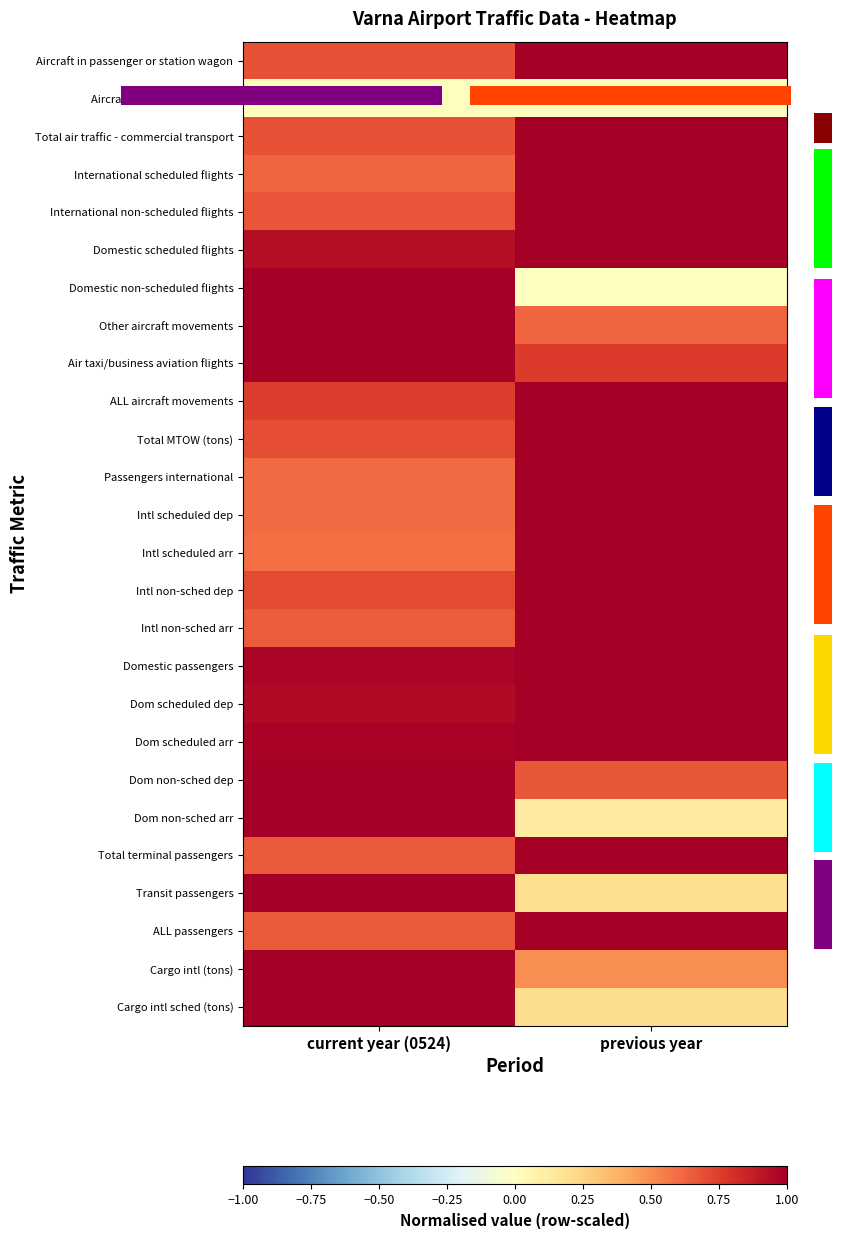

The Passengers international series shows 0.6 at current year (0524). True or false?

True